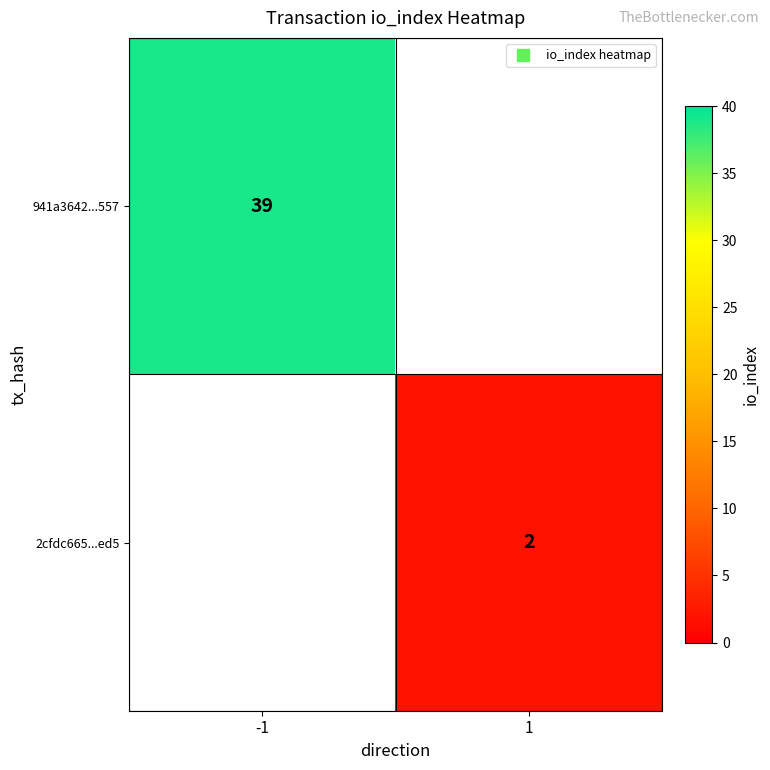

Rank the categories by 941a3642...557 value from highest to lowest.

-1, 1